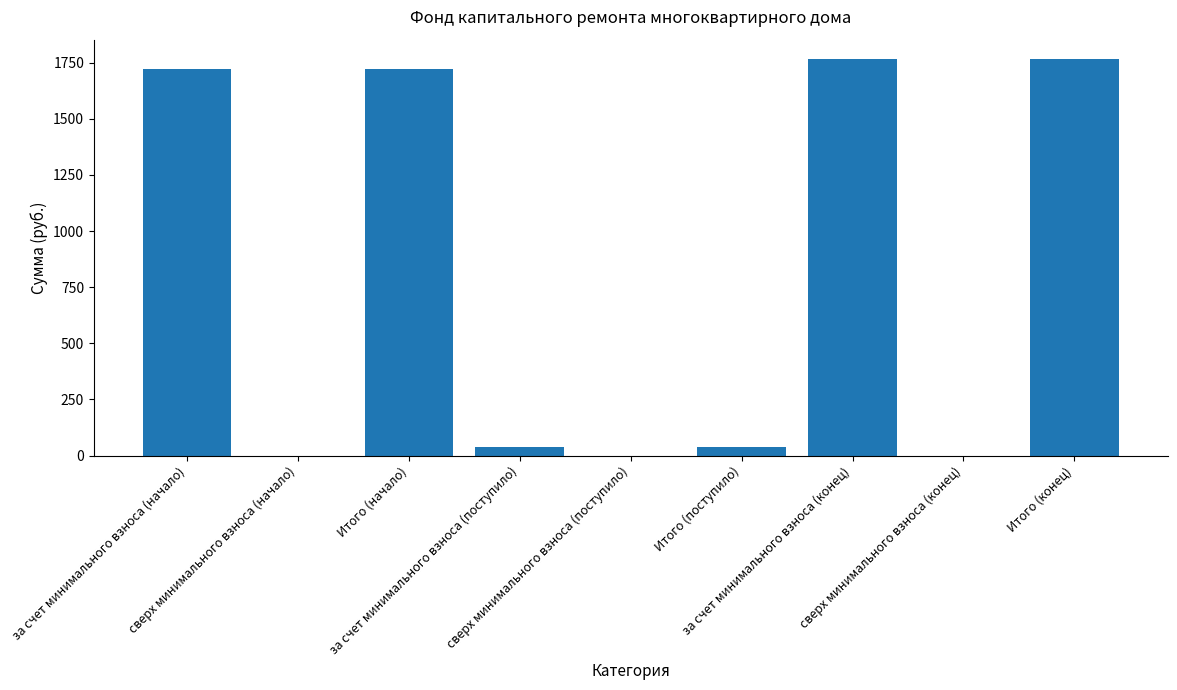

Rank the categories by value from highest to lowest.

за счет минимального взноса (конец), Итого (конец), за счет минимального взноса (начало), Итого (начало), за счет минимального взноса (поступило), Итого (поступило), сверх минимального взноса (начало), сверх минимального взноса (поступило), сверх минимального взноса (конец)